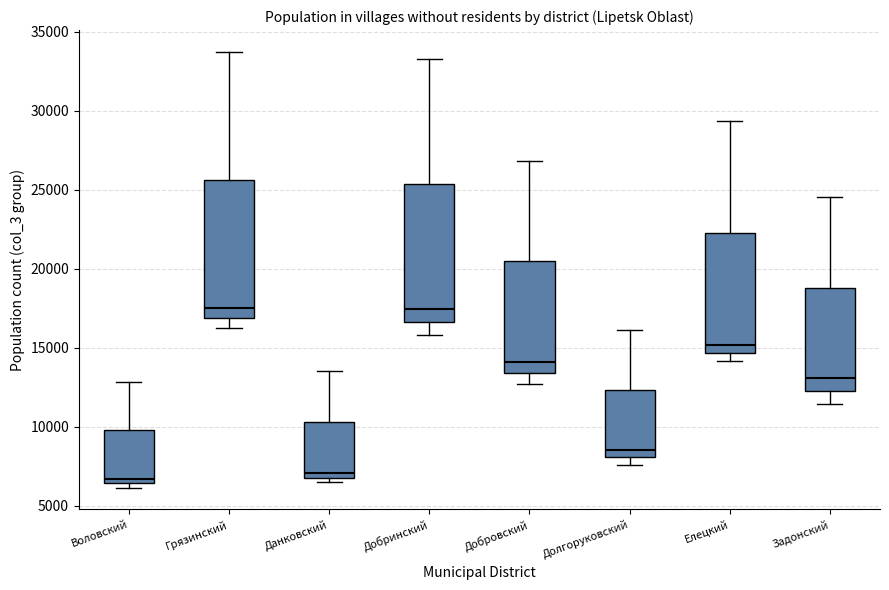

Where does the upper whisker of the box for Воловский end on the y-axis? The values are not printed on the chart, so give them approximately, as read against the axis.

13000